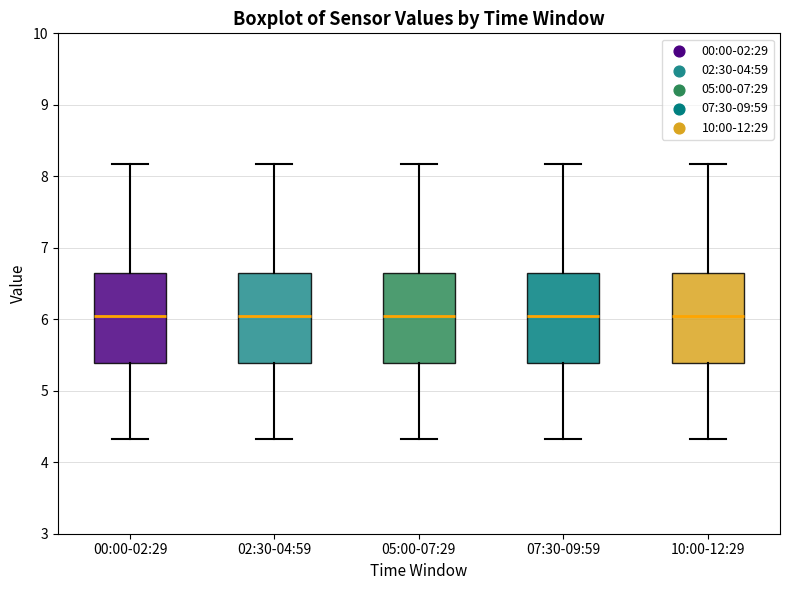

Reading left to right, transcribe this box plot: for each box, give where its median line is, the range the box spans, and where its two whiskers end, as read against the y-axis. The values are not printed on the chart, so give them approximately, as read against the axis.

00:00-02:29: median 6.1, box 5.4 to 6.6, whiskers 4.3 to 8.2
02:30-04:59: median 6.1, box 5.4 to 6.6, whiskers 4.3 to 8.2
05:00-07:29: median 6.1, box 5.4 to 6.6, whiskers 4.3 to 8.2
07:30-09:59: median 6.1, box 5.4 to 6.6, whiskers 4.3 to 8.2
10:00-12:29: median 6.1, box 5.4 to 6.6, whiskers 4.3 to 8.2